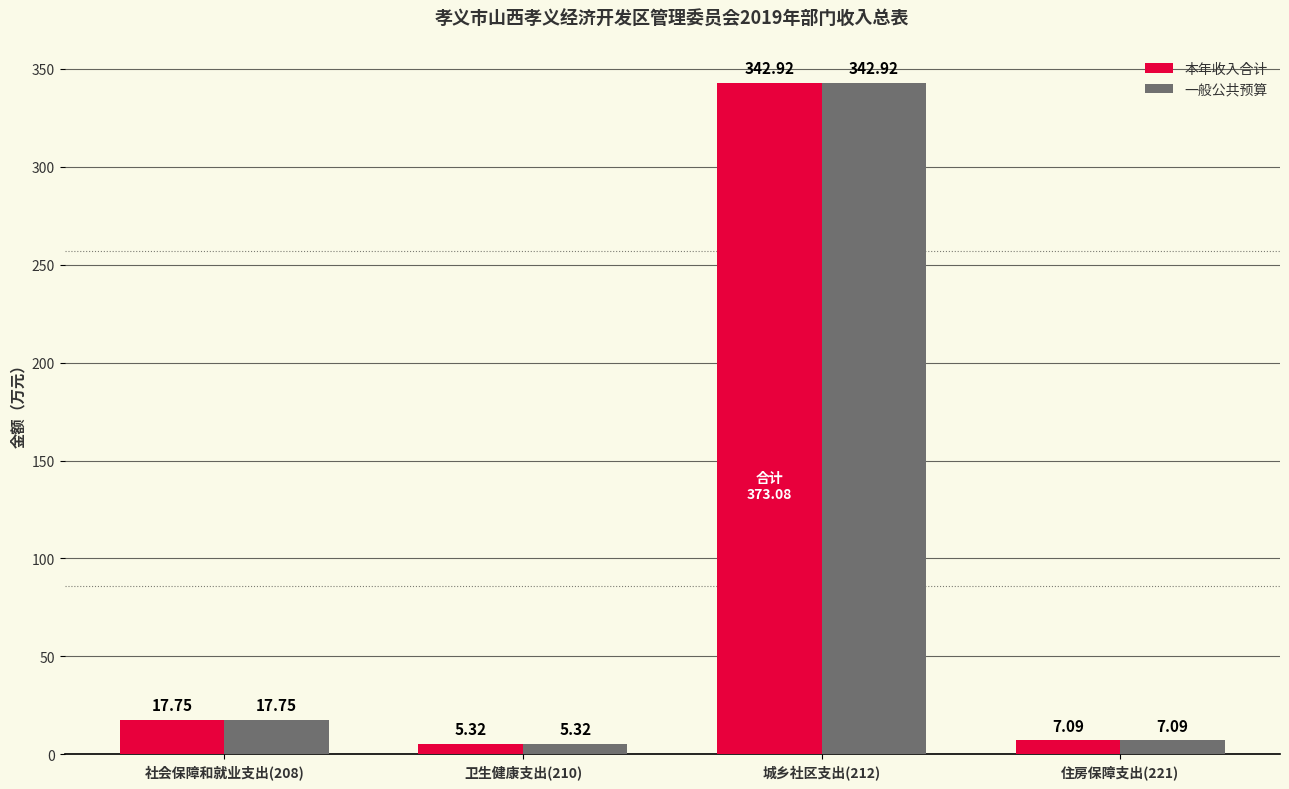

What is the difference between the 本年收入合计 values at 卫生健康支出(210) and 住房保障支出(221)?

1.8